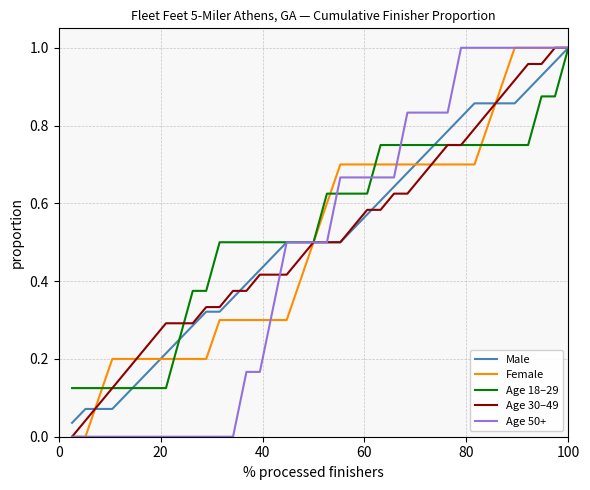

What are all the series names shown in the legend?

Male, Female, Age 18–29, Age 30–49, Age 50+